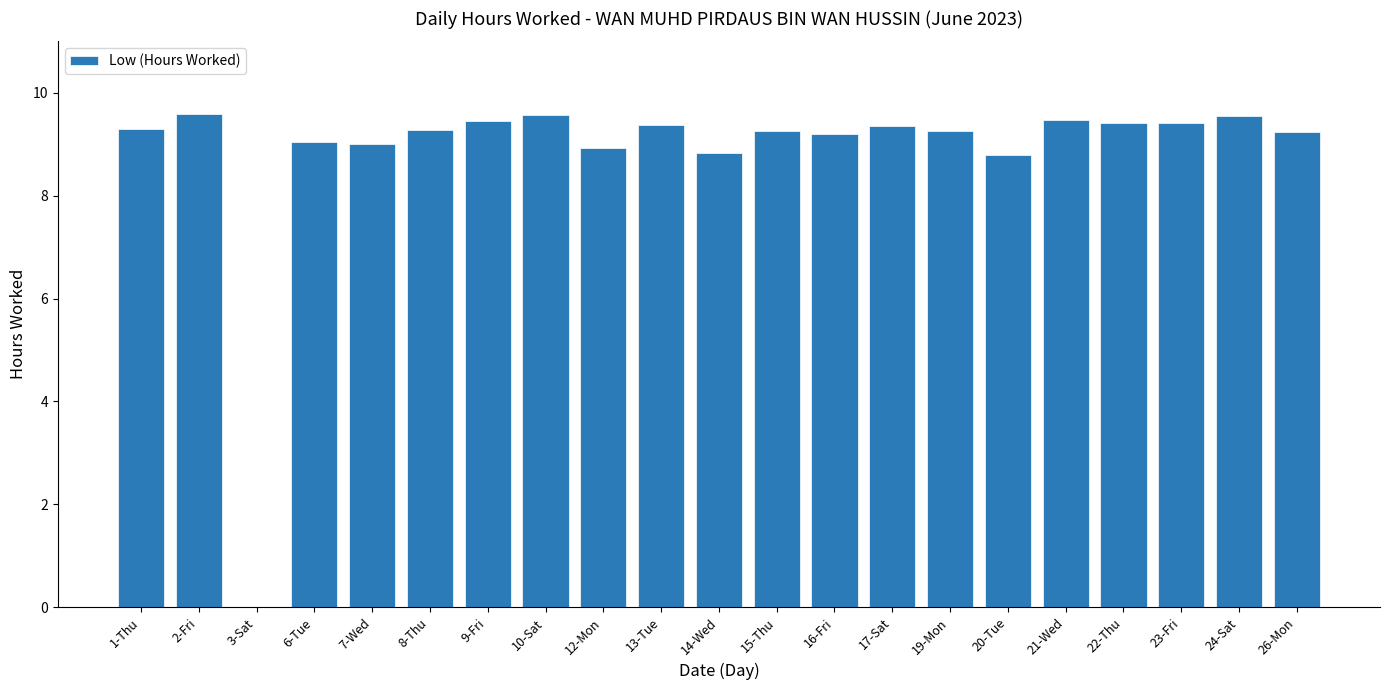

Are the bars horizontal?

No